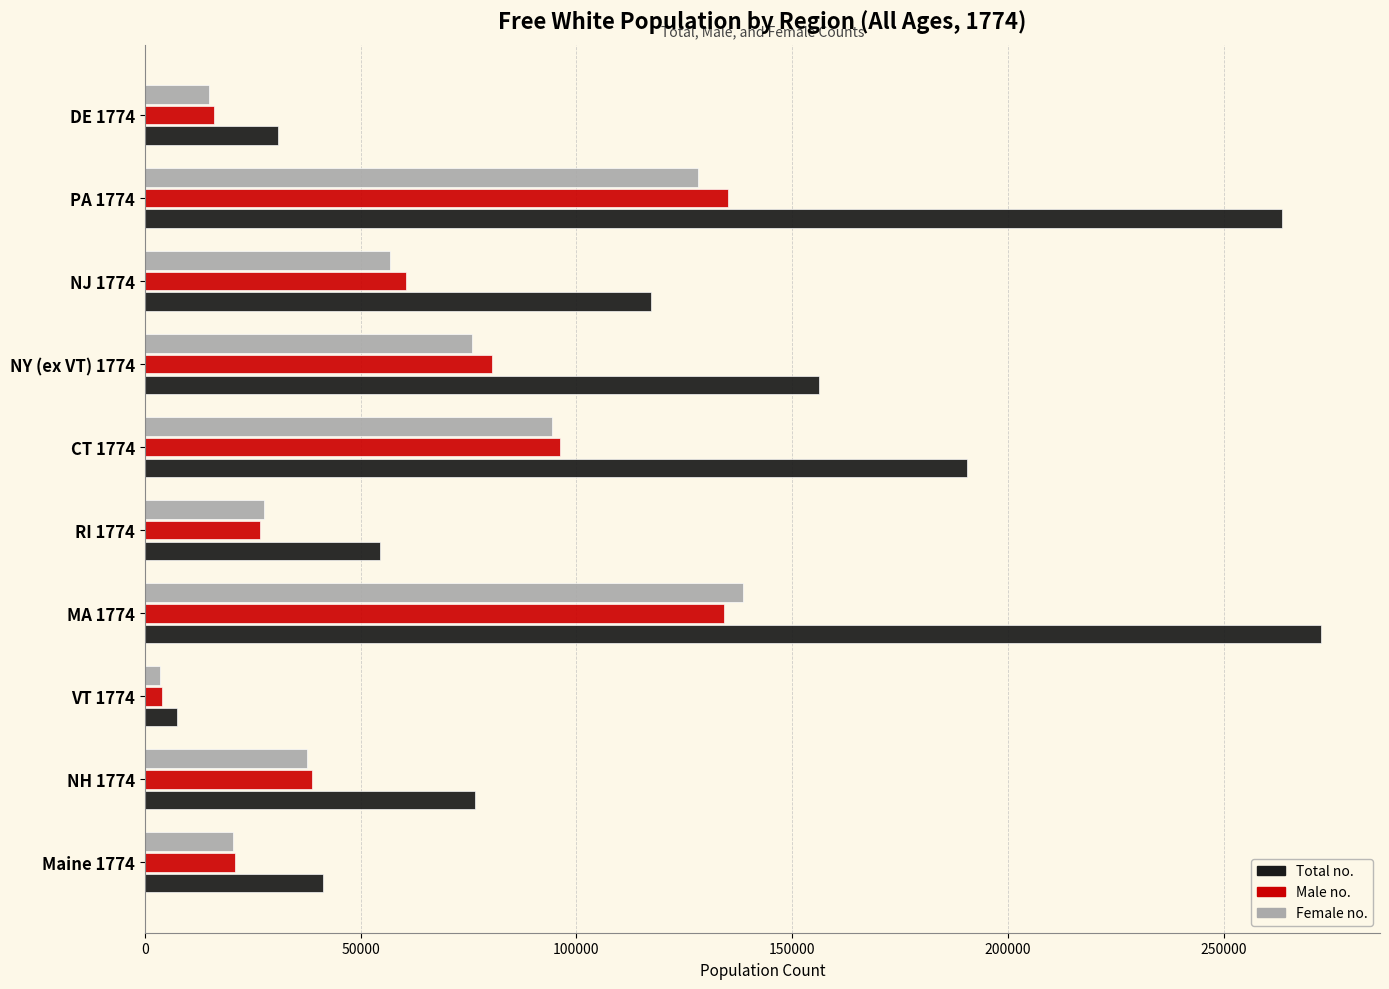

At which label does Total no. reach its minimum?

VT 1774